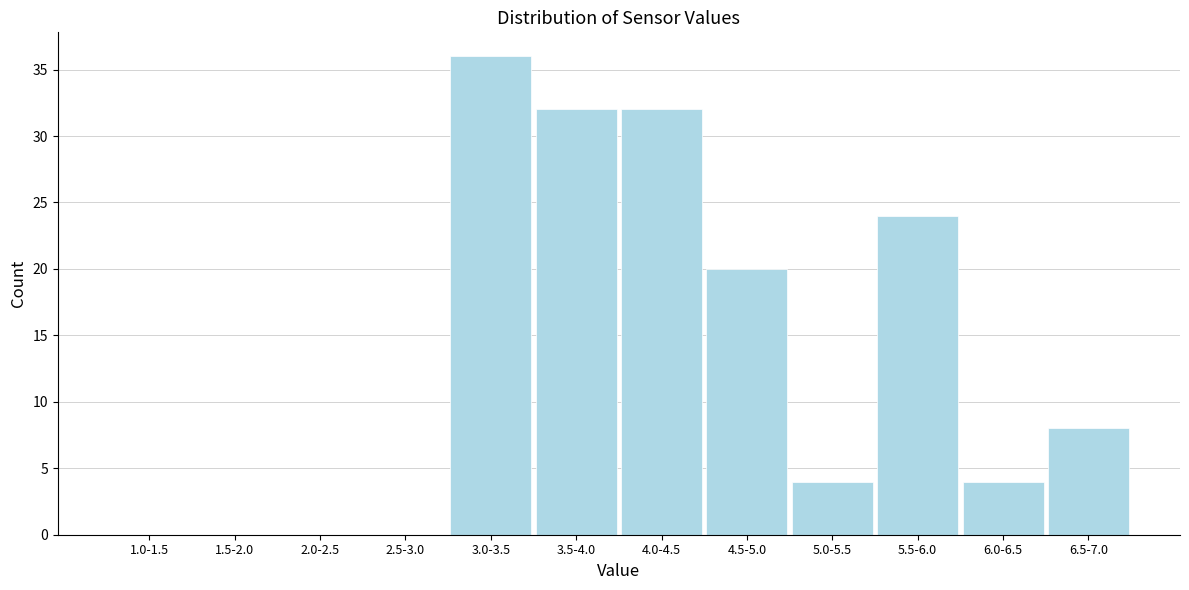

Reading right to left, what are all the values shown in this chart?

6.5-7.0=8	6.0-6.5=4	5.5-6.0=24	5.0-5.5=4	4.5-5.0=20	4.0-4.5=32	3.5-4.0=32	3.0-3.5=36	2.5-3.0=0	2.0-2.5=0	1.5-2.0=0	1.0-1.5=0